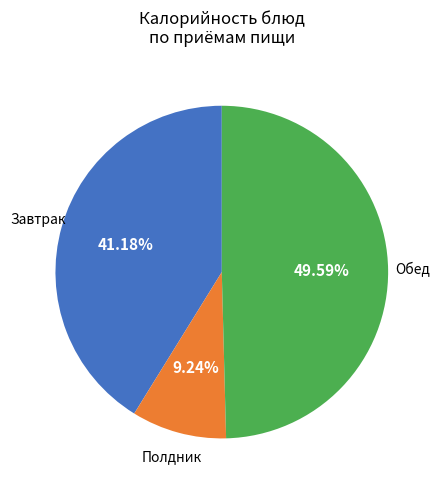

Count the number of slices in the pie.

3